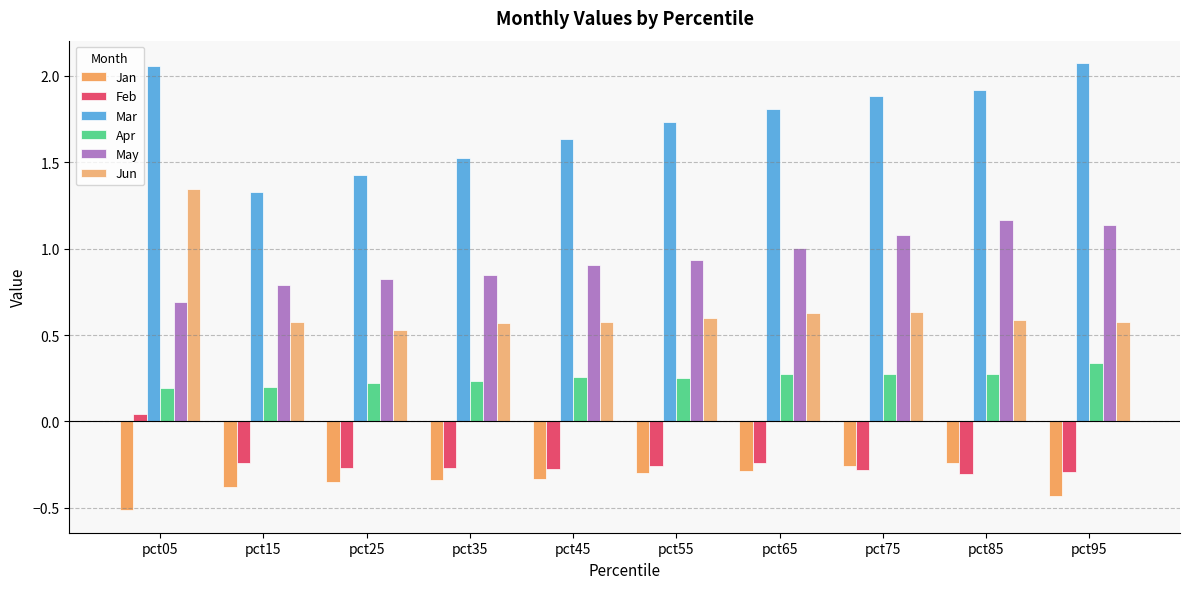

Reading left to right, what are all the values shown in this chart?

Jan: -0.5	-0.4	-0.4	-0.3	-0.3	-0.3	-0.3	-0.3	-0.2	-0.4
Feb: 0.0	-0.2	-0.3	-0.3	-0.3	-0.3	-0.2	-0.3	-0.3	-0.3
Mar: 2.1	1.3	1.4	1.5	1.6	1.7	1.8	1.9	1.9	2.1
Apr: 0.2	0.2	0.2	0.2	0.3	0.2	0.3	0.3	0.3	0.3
May: 0.7	0.8	0.8	0.8	0.9	0.9	1.0	1.1	1.2	1.1
Jun: 1.3	0.6	0.5	0.6	0.6	0.6	0.6	0.6	0.6	0.6